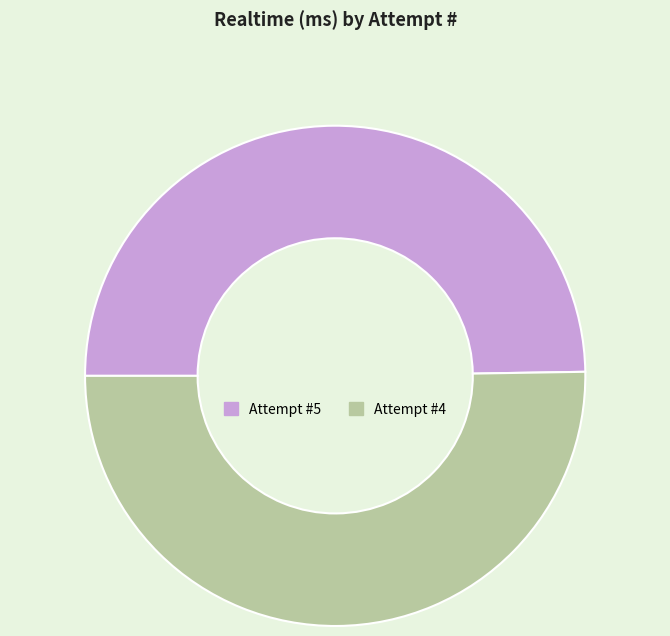

How many segments does this pie chart have?

2